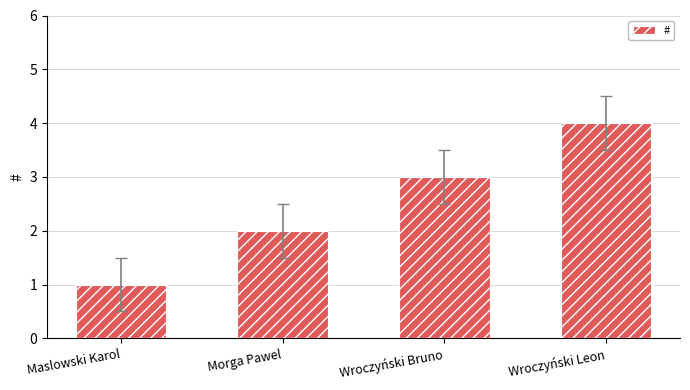

How many distinct data groups are displayed?

1